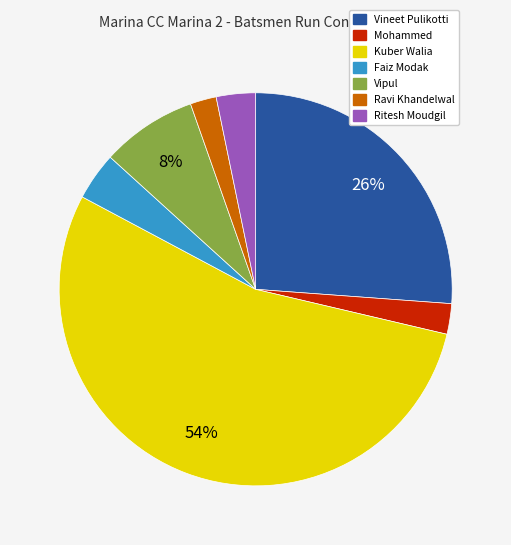

To the nearest percent, what is the average slice percentage?

14%